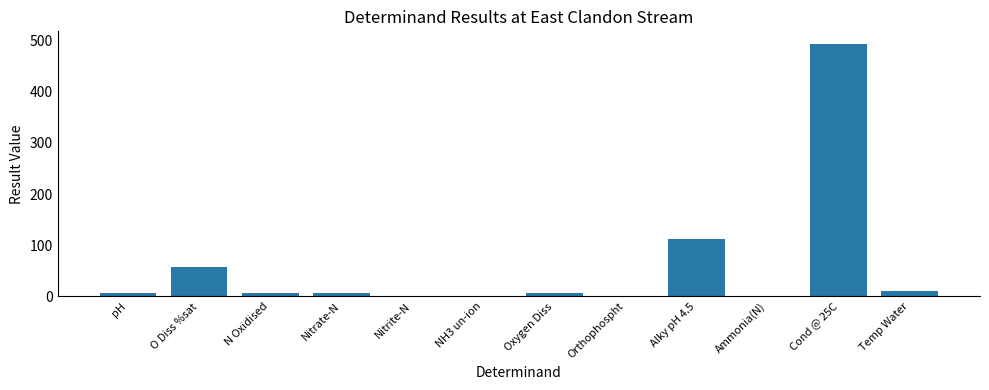

At which label is the value closest to 246?

Alky pH 4.5